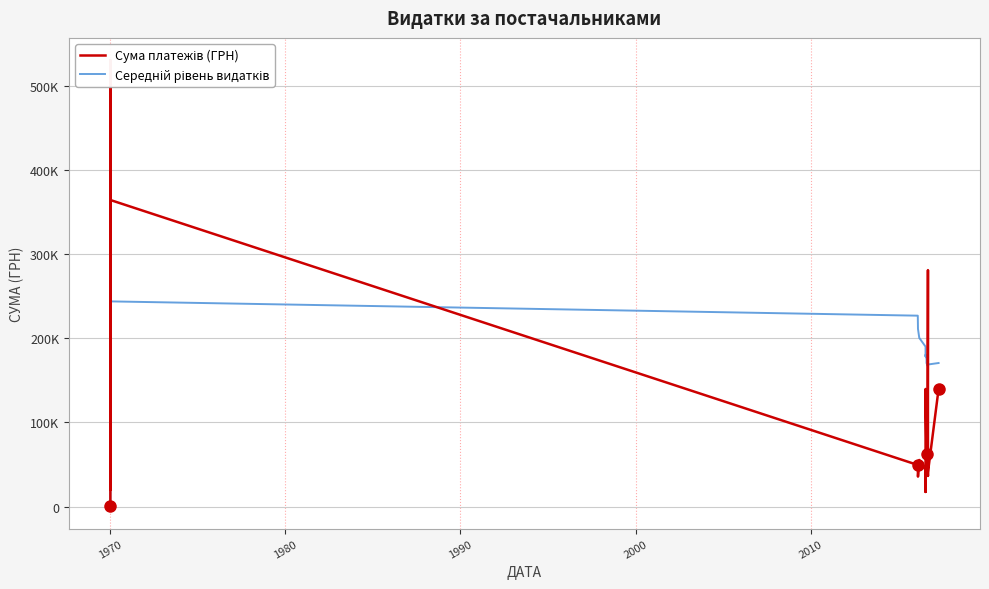

True or false: Середній рівень видатків has a value of 353907.0 at 1970.

False